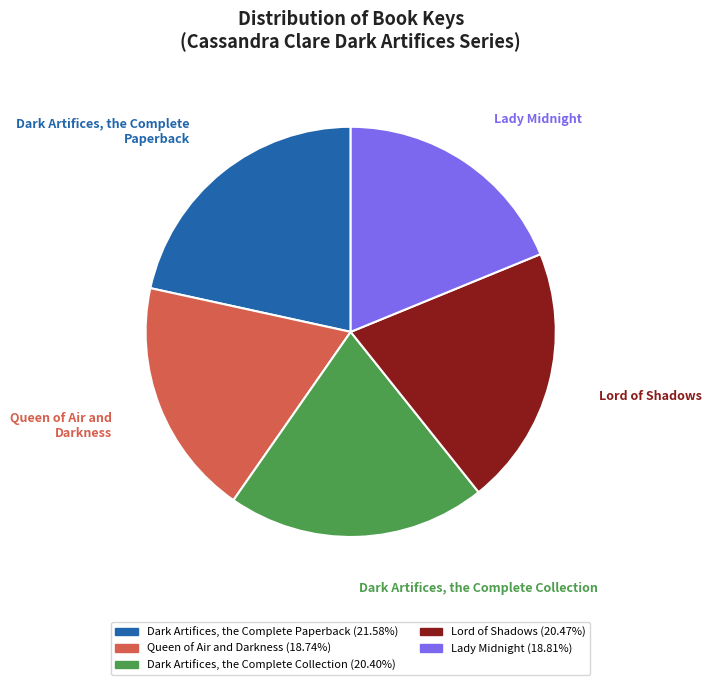

The Dark Artifices, the Complete Paperback slice represents 14% of the pie. True or false?

False